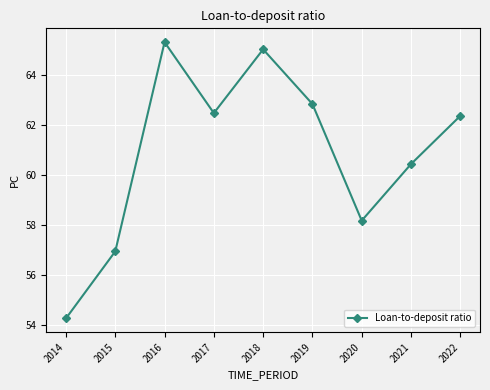

What is the approximate value at 2014?

54.3